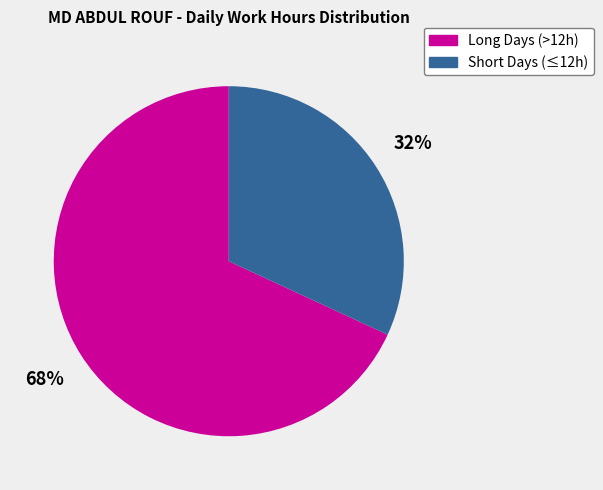

Count the number of slices in the pie.

2